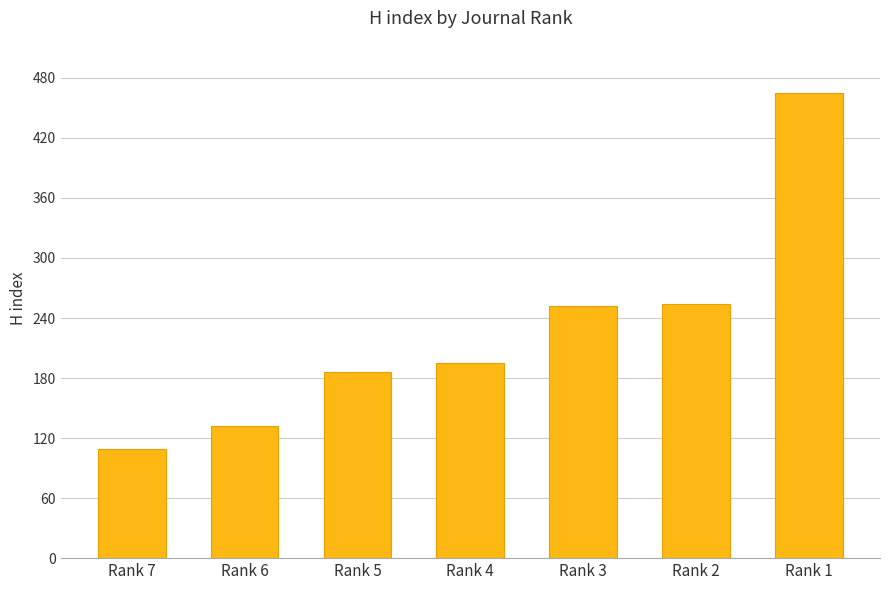

What is the difference between the maximum and minimum values?

356